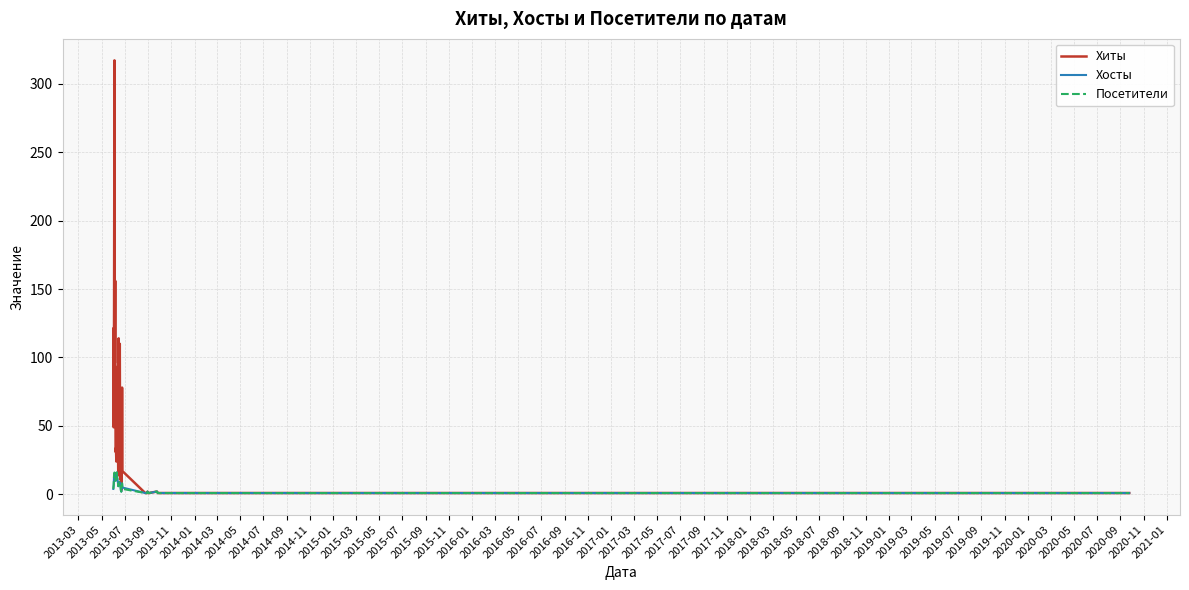

What is the greatest value displayed?

317